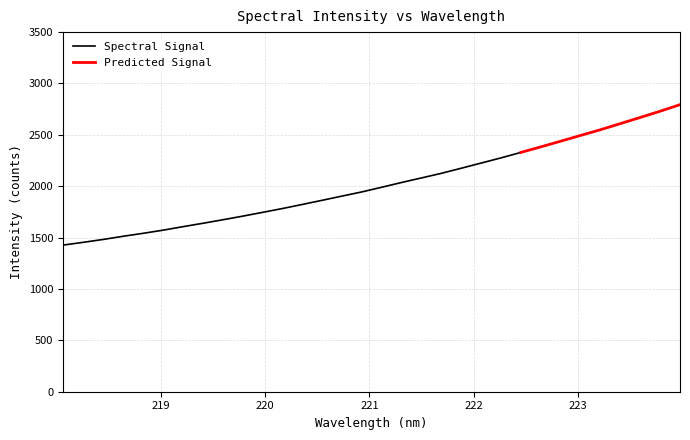

How many data points are above 1989?

16